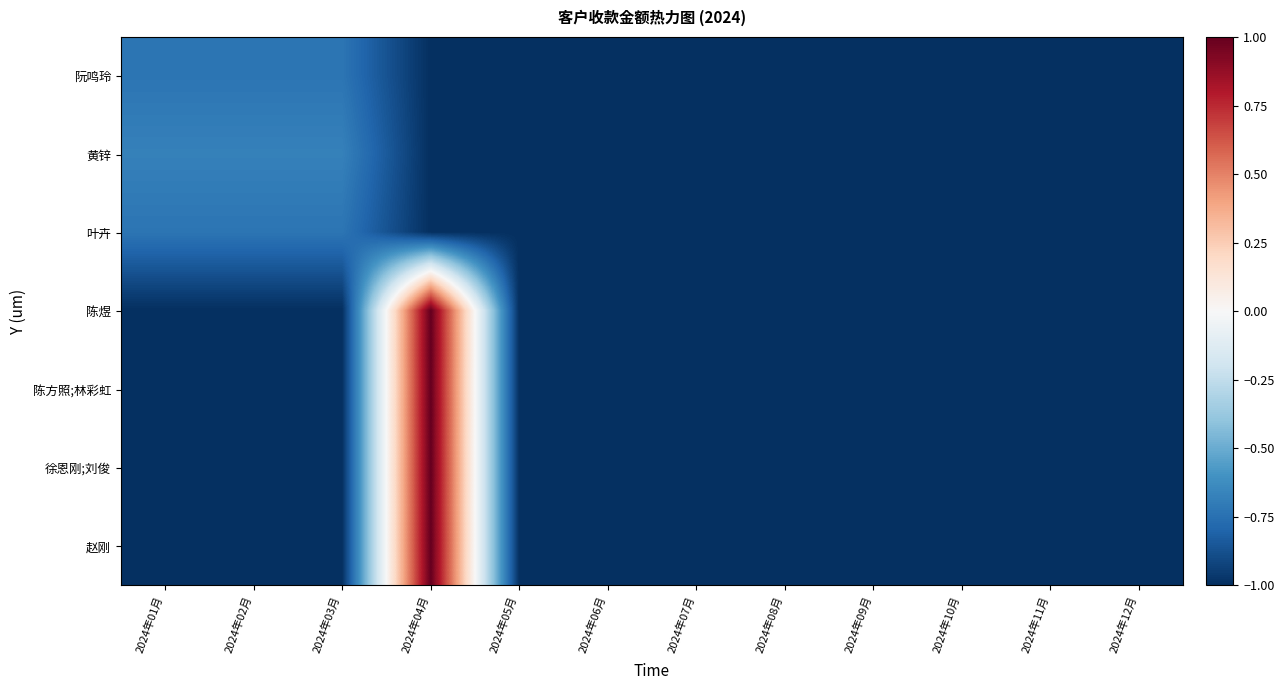

Count the number of data series in this chart.

7